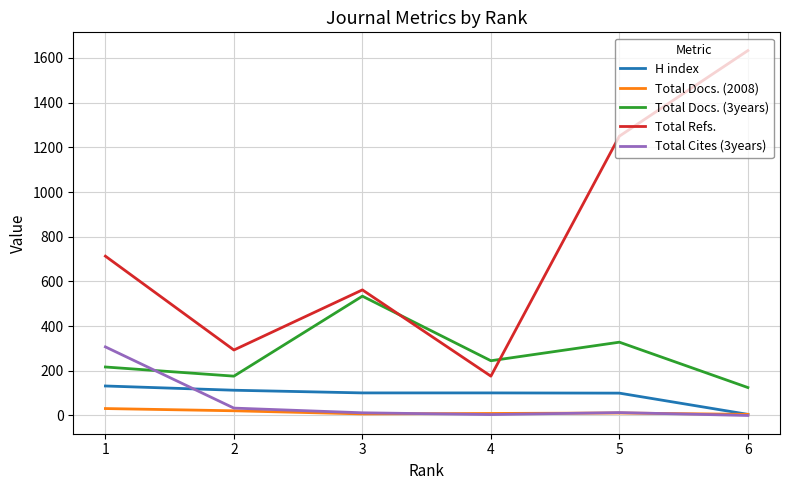

What is the difference between the maximum and minimum values in the Total Docs. (3years) series?

409